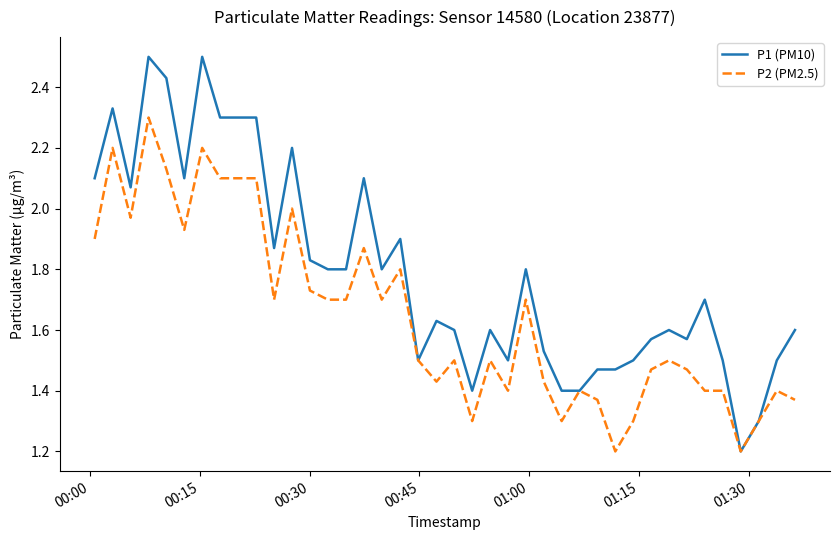

What is the smallest value displayed?

1.2